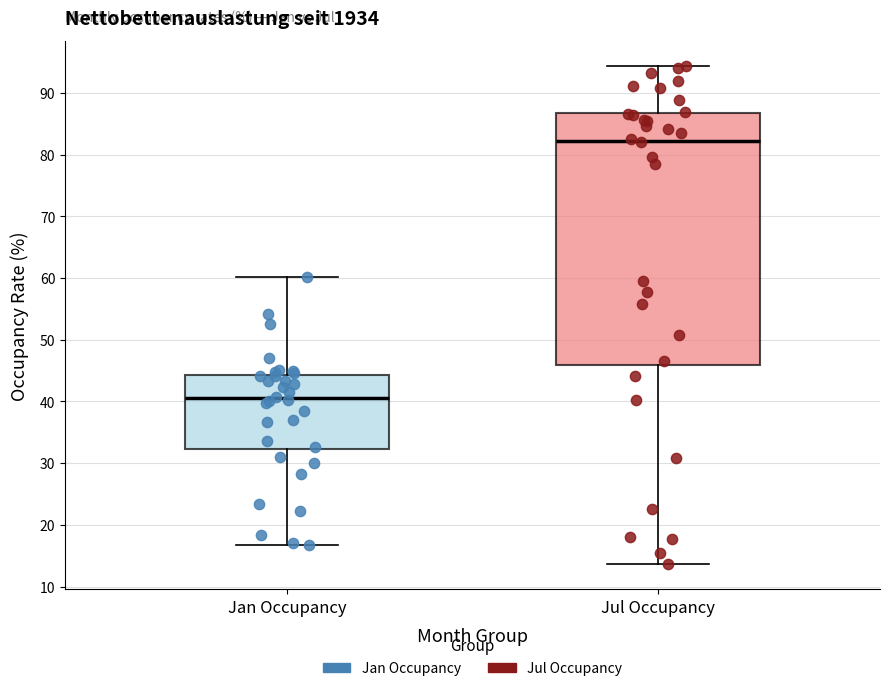

Reading left to right, transcribe this box plot: for each box, give where its median line is, the range the box spans, and where its two whiskers end, as read against the y-axis. The values are not printed on the chart, so give them approximately, as read against the axis.

Jan Occupancy: median 41, box 32 to 44, whiskers 17 to 60
Jul Occupancy: median 82, box 46 to 87, whiskers 14 to 94